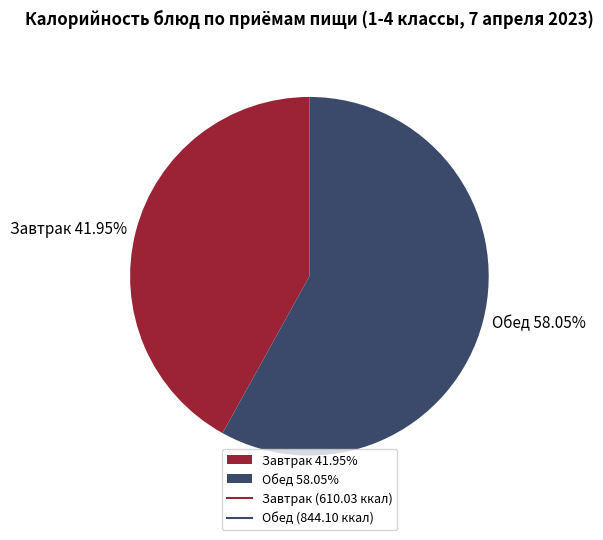

What is the smallest slice in the pie chart?

Завтрак 41.95%